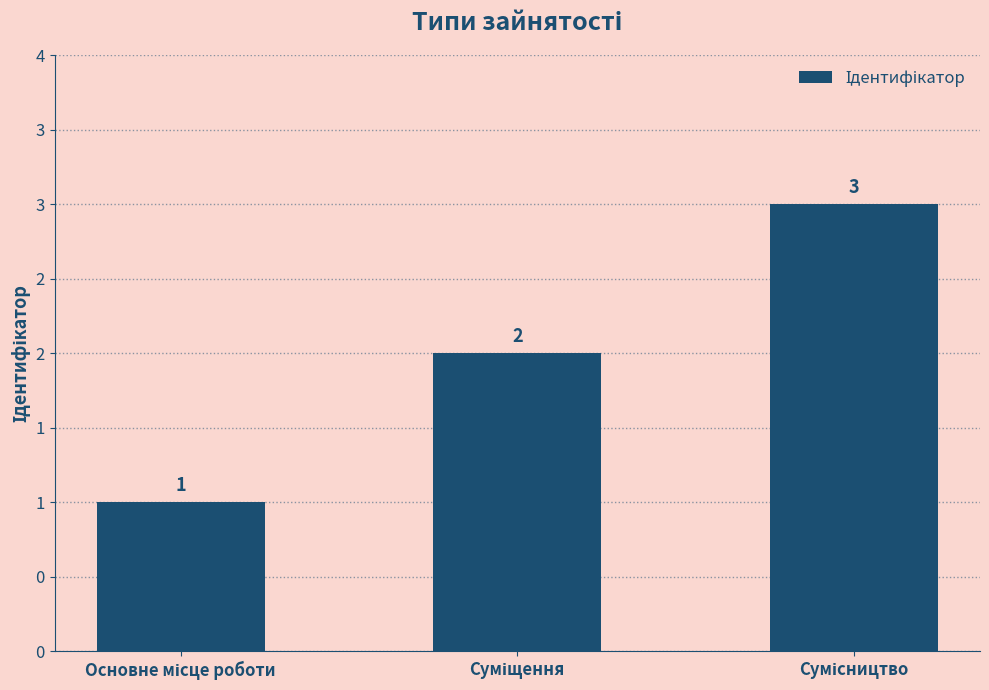

Are the bars horizontal?

No